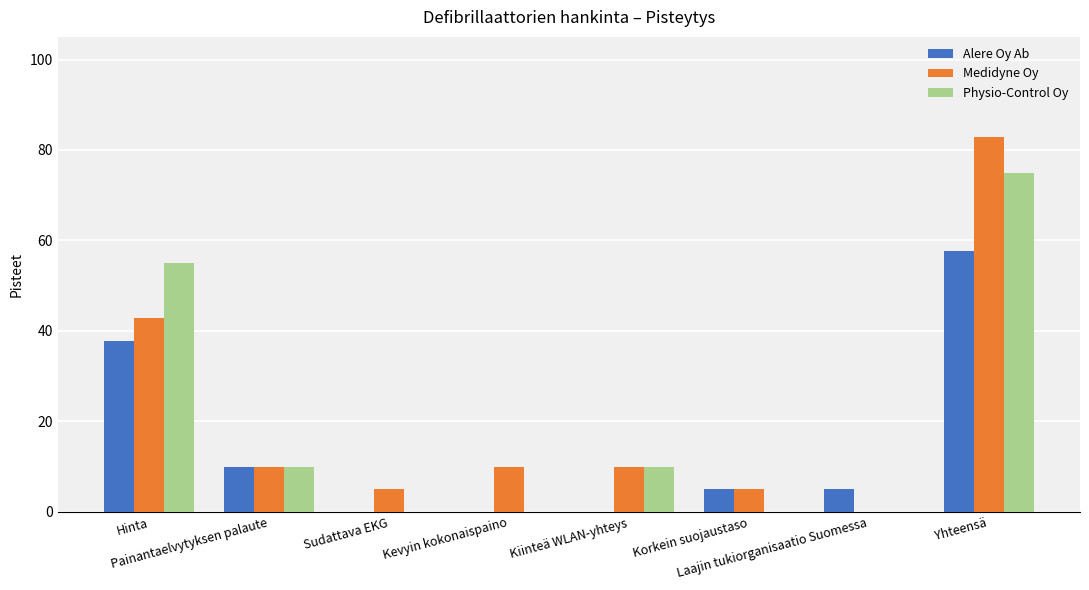

How many distinct data groups are displayed?

3